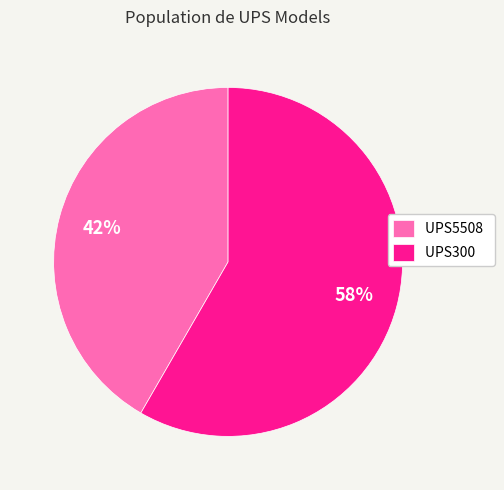

How many slices are in this pie chart?

2